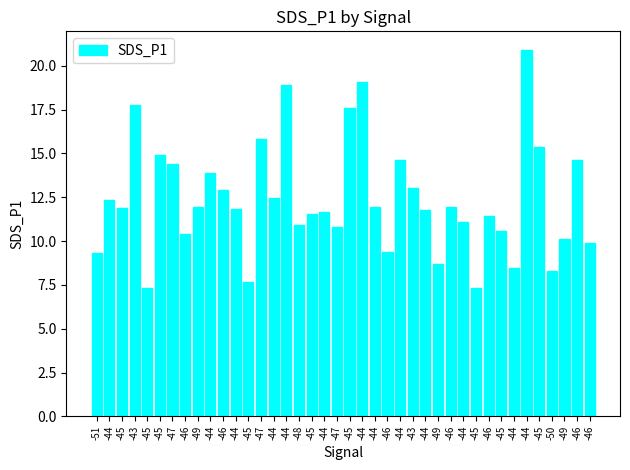

What is the smallest value displayed?

7.3